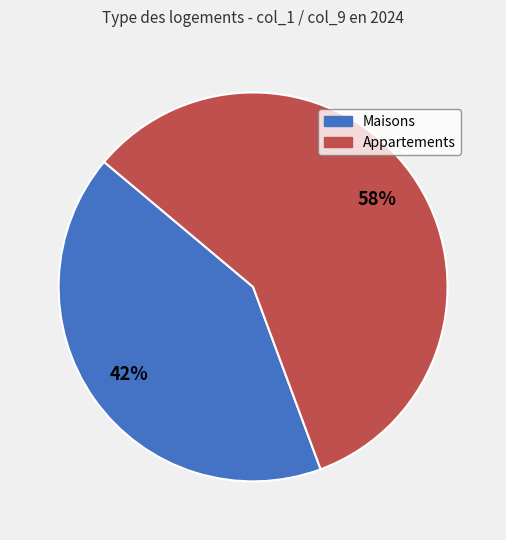

What is the ratio of the value at Maisons to the value at Appartements?

0.7